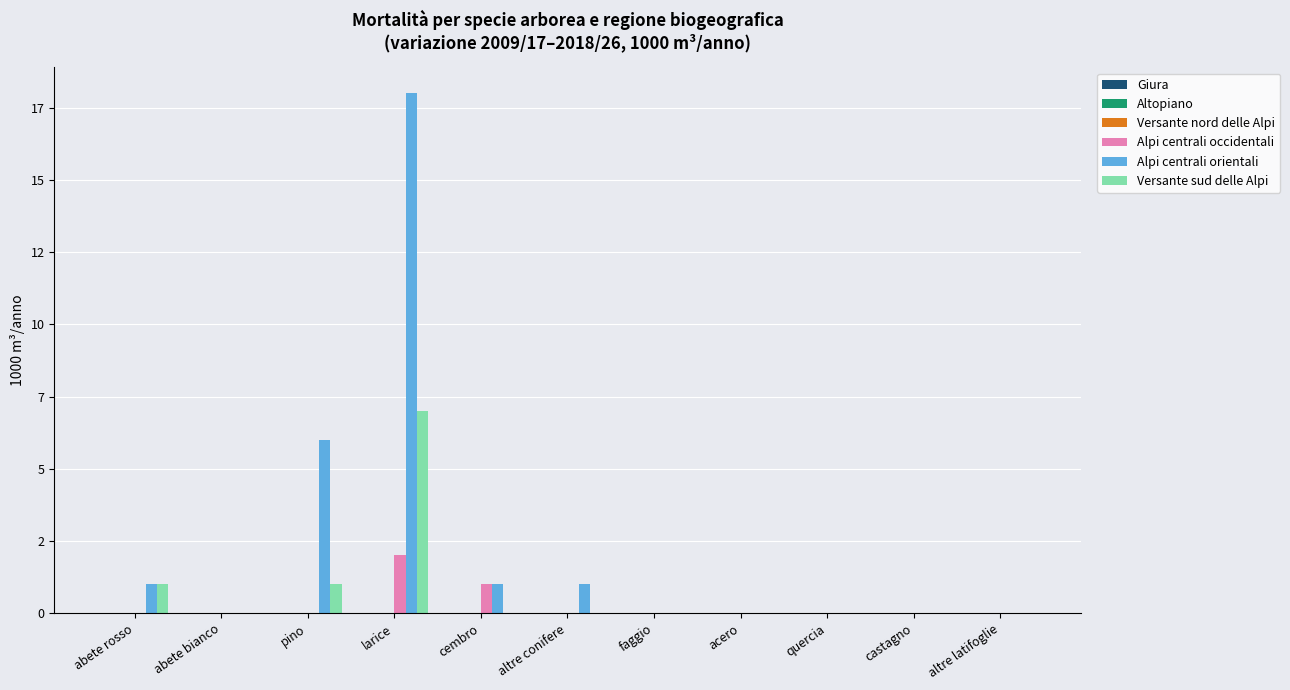

Which series has the largest range (max minus min)?

Alpi centrali orientali